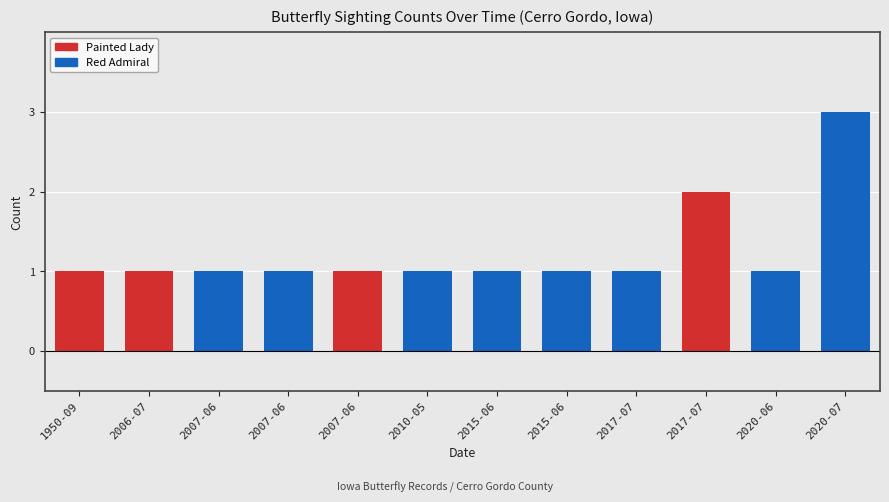

The chart shows a value of 1 at 2007-06-29. True or false?

True